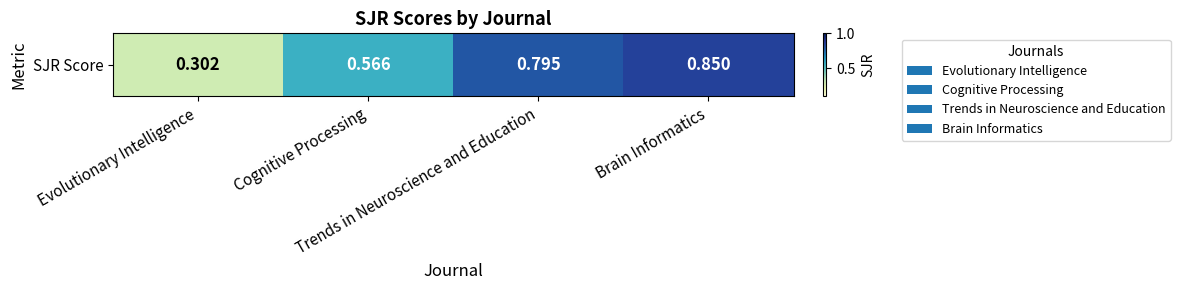

List the labels in order of value, smallest first.

Evolutionary Intelligence, Cognitive Processing, Trends in Neuroscience and Education, Brain Informatics